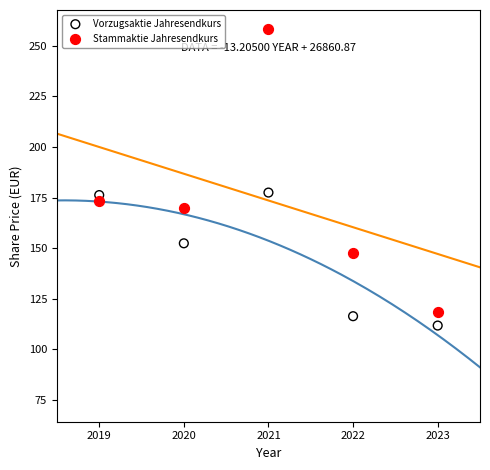

In the Vorzugsaktie Jahresendkurs series, what Y value is closest to 144?

152.4